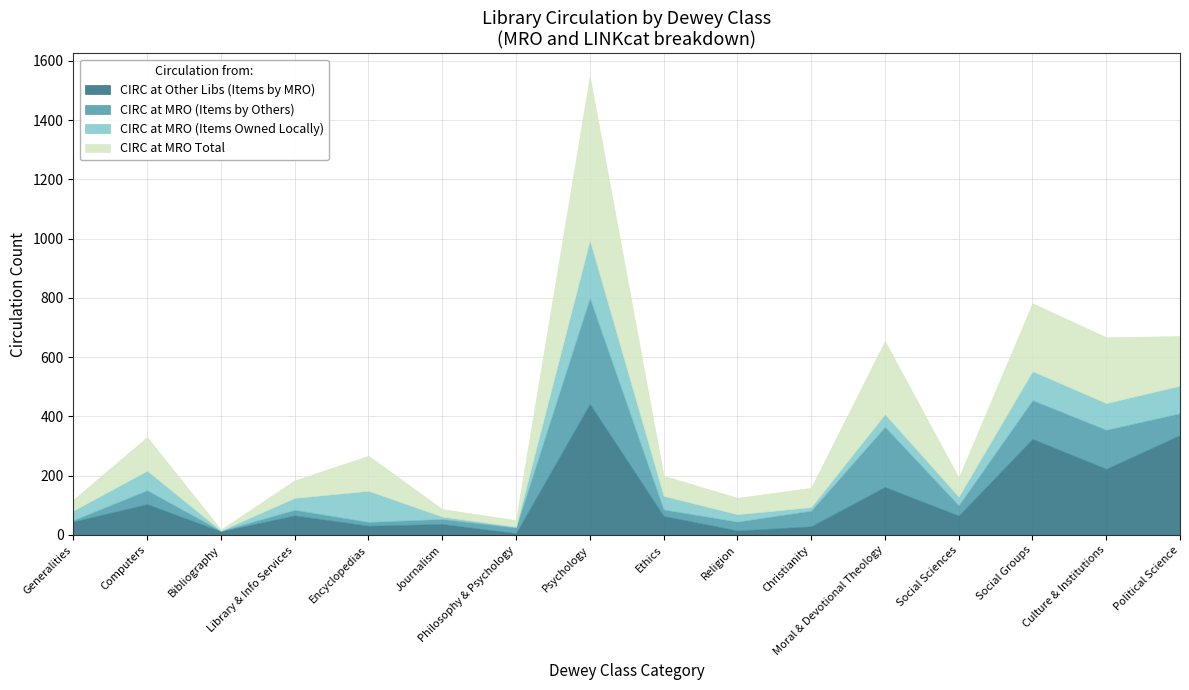

Where is the first local maximum for CIRC AT MRO Items Owned By Others?

Computers